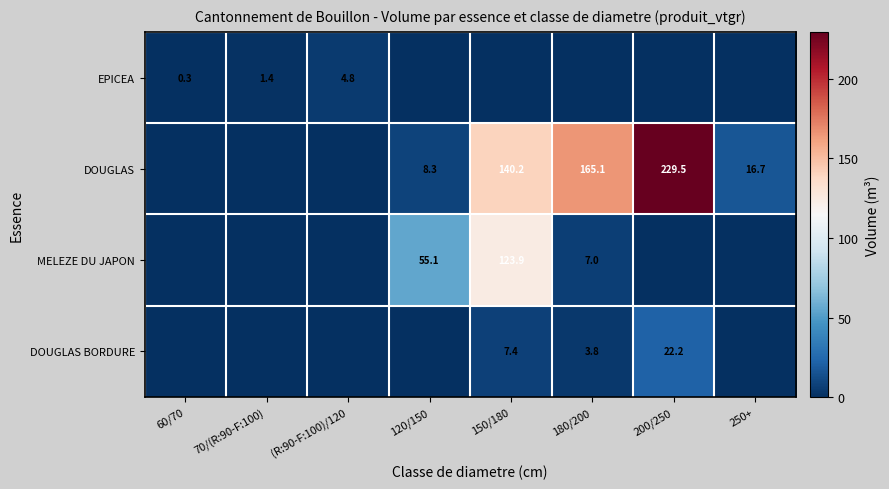

What is the difference between the DOUGLAS values at 250+ and 150/180?

123.5